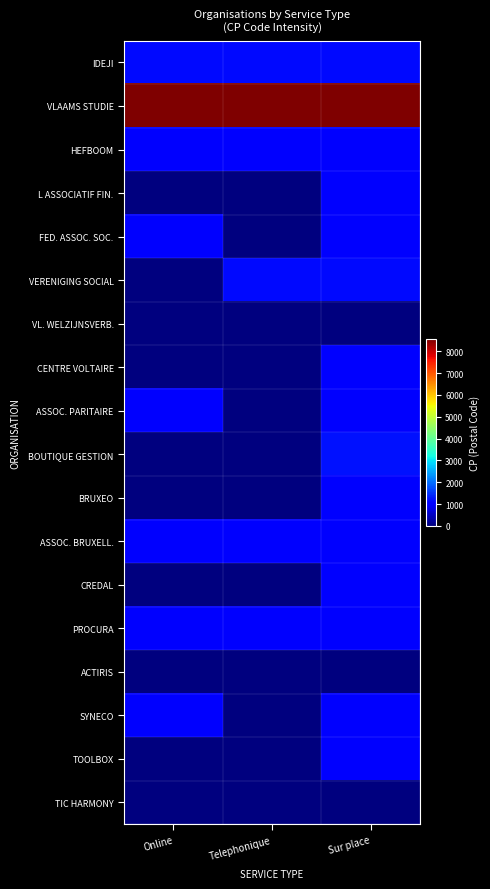

Reading right to left, extract all data points from this chart.

IDEJI: Sur place=1150	Telephonique=1150	Online=1150
VLAAMS STUDIE: Sur place=8560	Telephonique=8560	Online=8560
HEFBOOM: Sur place=1030	Telephonique=1030	Online=1030
L ASSOCIATIF FIN.: Sur place=1030	Telephonique=0	Online=0
FED. ASSOC. SOC.: Sur place=1070	Telephonique=0	Online=1070
VERENIGING SOCIAL: Sur place=1140	Telephonique=1140	Online=0
VL. WELZIJNSVERB.: Sur place=0	Telephonique=0	Online=0
CENTRE VOLTAIRE: Sur place=1030	Telephonique=0	Online=0
ASSOC. PARITAIRE: Sur place=1000	Telephonique=0	Online=1000
BOUTIQUE GESTION: Sur place=1210	Telephonique=0	Online=0
BRUXEO: Sur place=1000	Telephonique=0	Online=0
ASSOC. BRUXELL.: Sur place=1000	Telephonique=1000	Online=1000
CREDAL: Sur place=1000	Telephonique=0	Online=0
PROCURA: Sur place=1030	Telephonique=1030	Online=1030
ACTIRIS: Sur place=0	Telephonique=0	Online=0
SYNECO: Sur place=1030	Telephonique=0	Online=1030
TOOLBOX: Sur place=1000	Telephonique=0	Online=0
TIC HARMONY: Sur place=0	Telephonique=0	Online=0